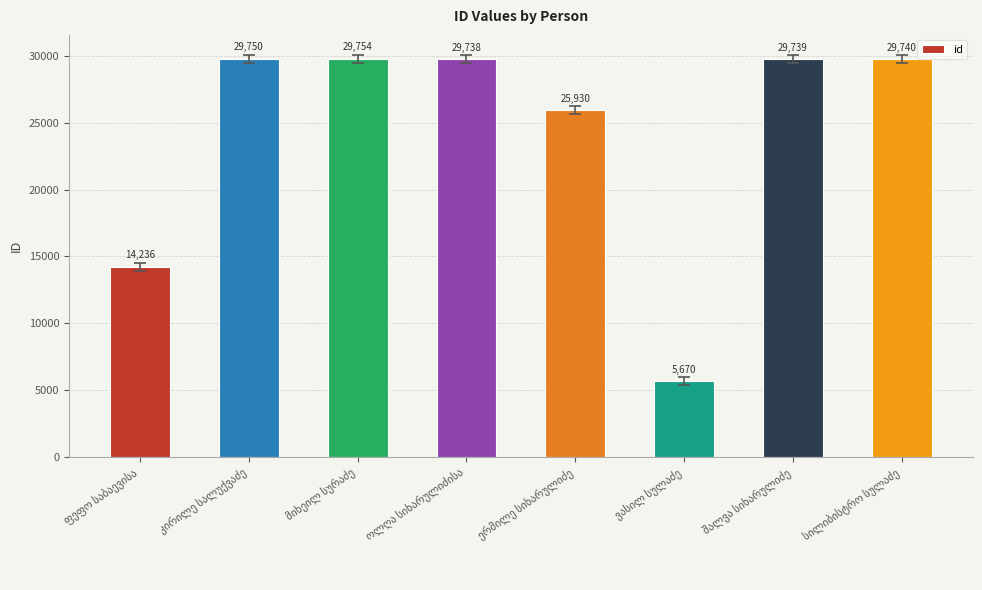

What is the greatest value displayed?

29754